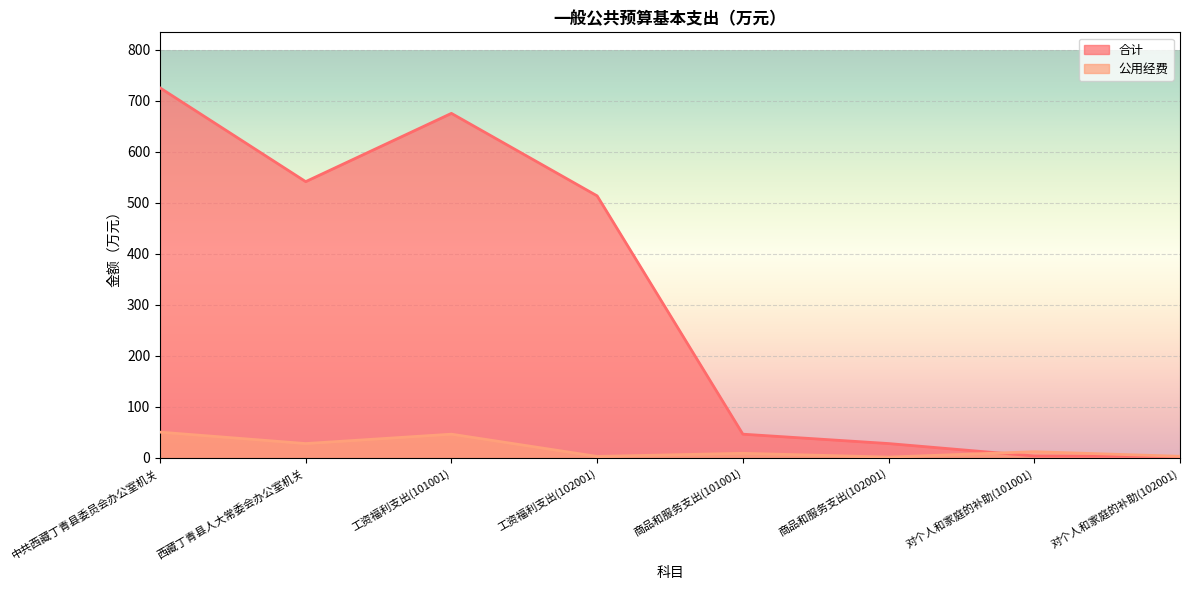

Rank the series at 西藏丁青县人大常委会办公室机关 from highest to lowest value.

合计, 公用经费